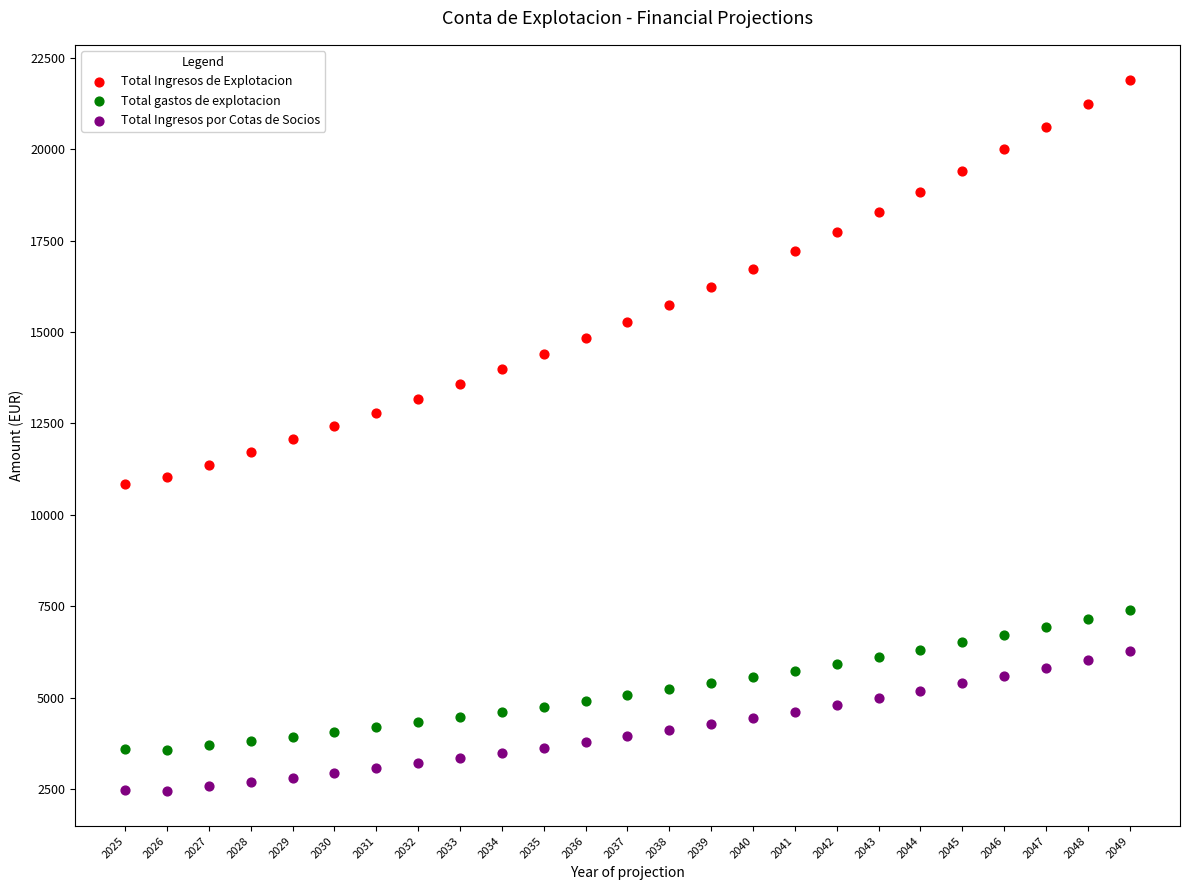

What is the X range (max minus min) for the scatter plot?

24.0